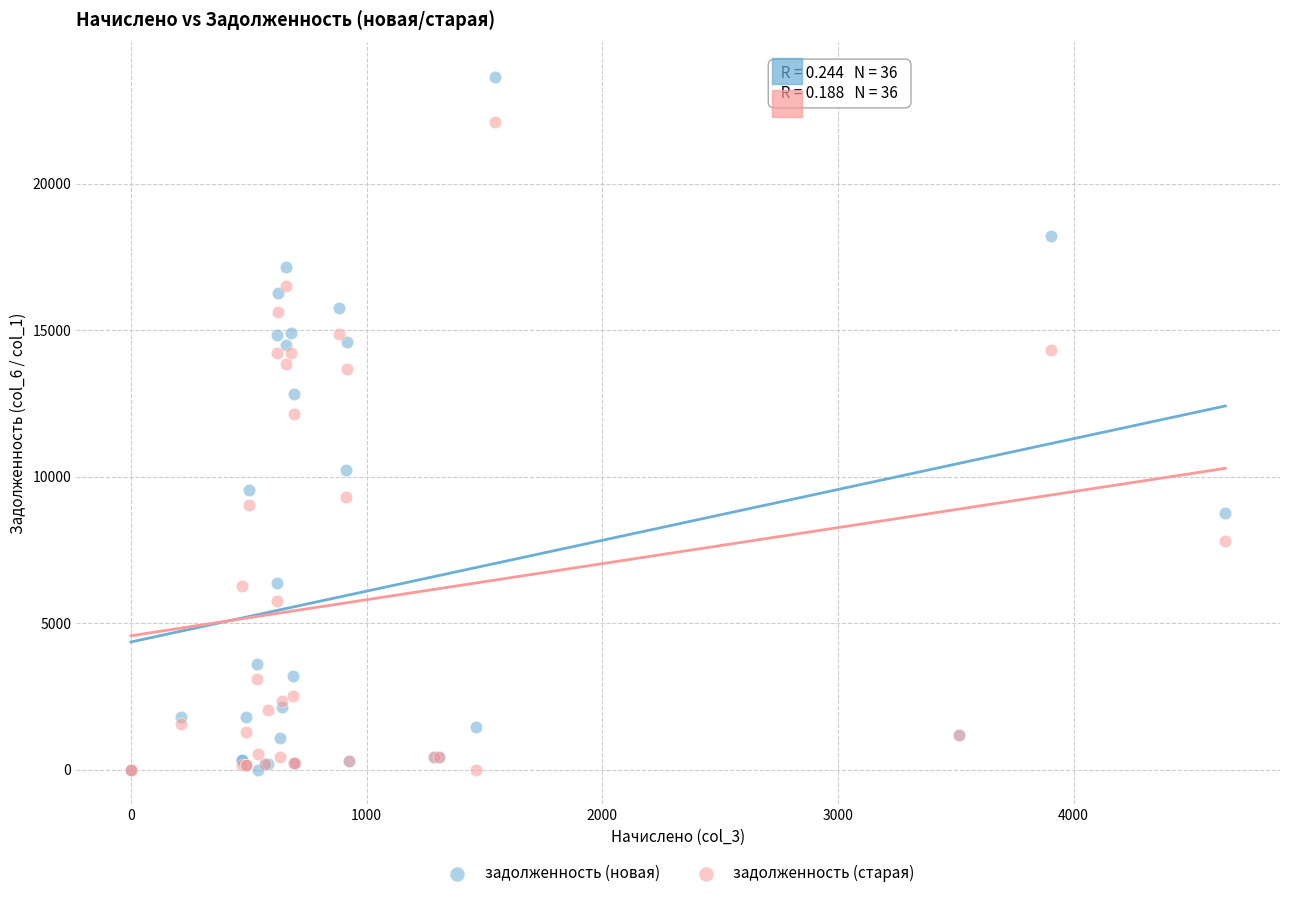

Across all series, what Y value is closest to 11821?

12141.4